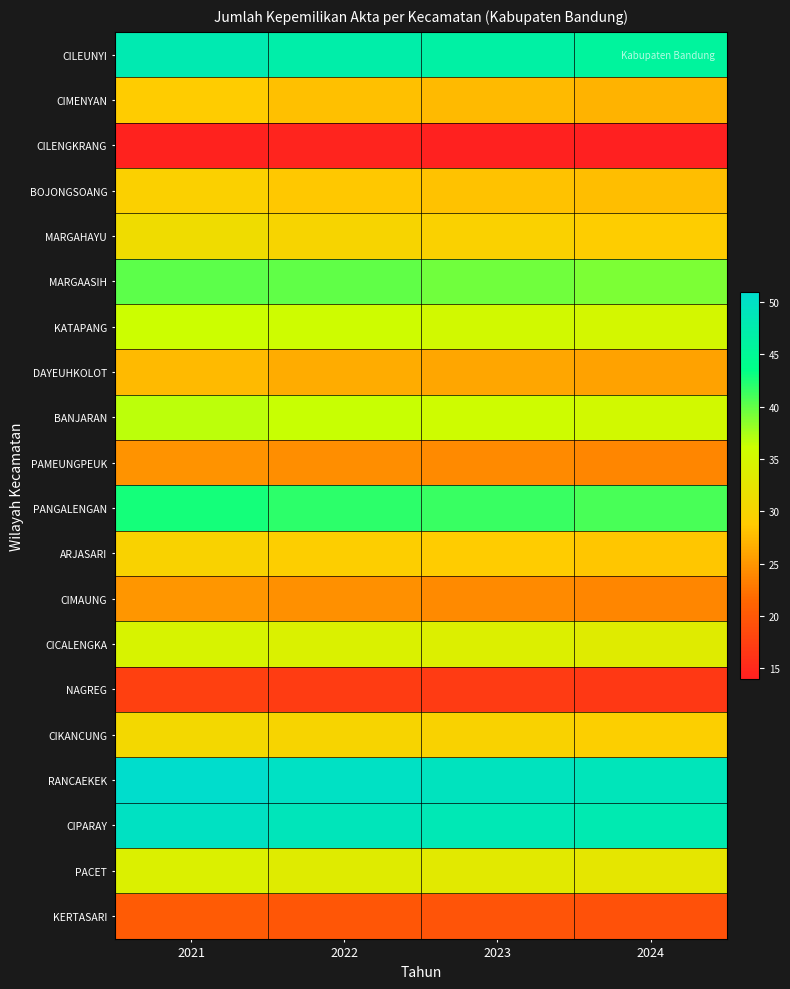

At 2023, list the series in order from smallest to largest.

CILENGKRANG, NAGREG, KERTASARI, PAMEUNGPEUK, CIMAUNG, DAYEUHKOLOT, CIMENYAN, BOJONGSOANG, ARJASARI, MARGAHAYU, CIKANCUNG, PACET, CICALENGKA, KATAPANG, BANJARAN, MARGAASIH, PANGALENGAN, CILEUNYI, CIPARAY, RANCAEKEK